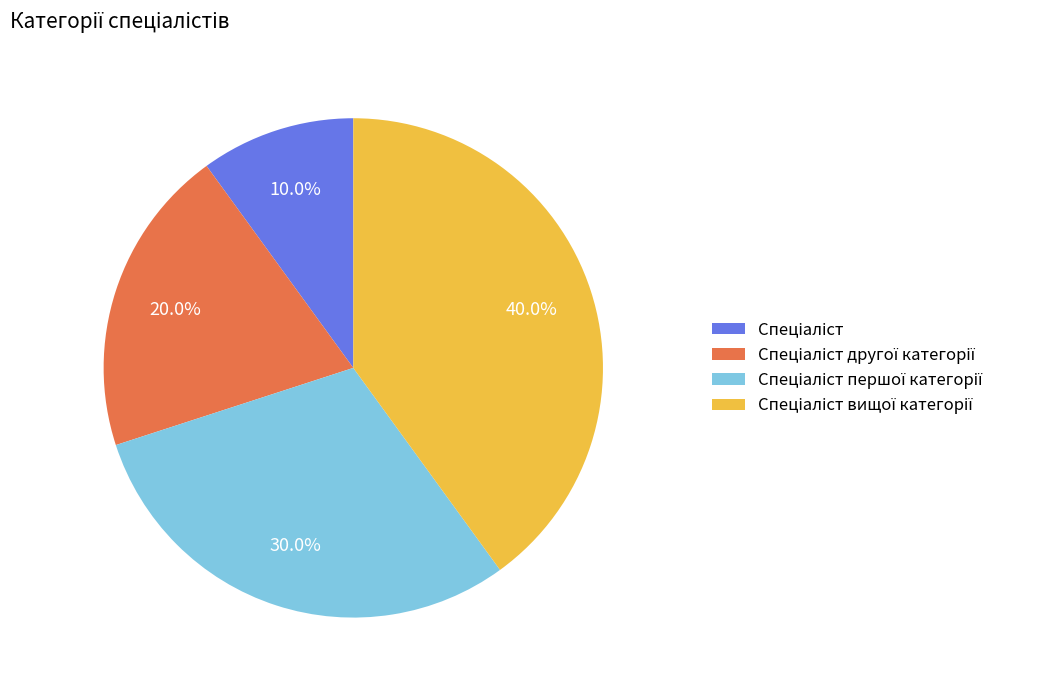

Is there a majority slice in this chart?

No